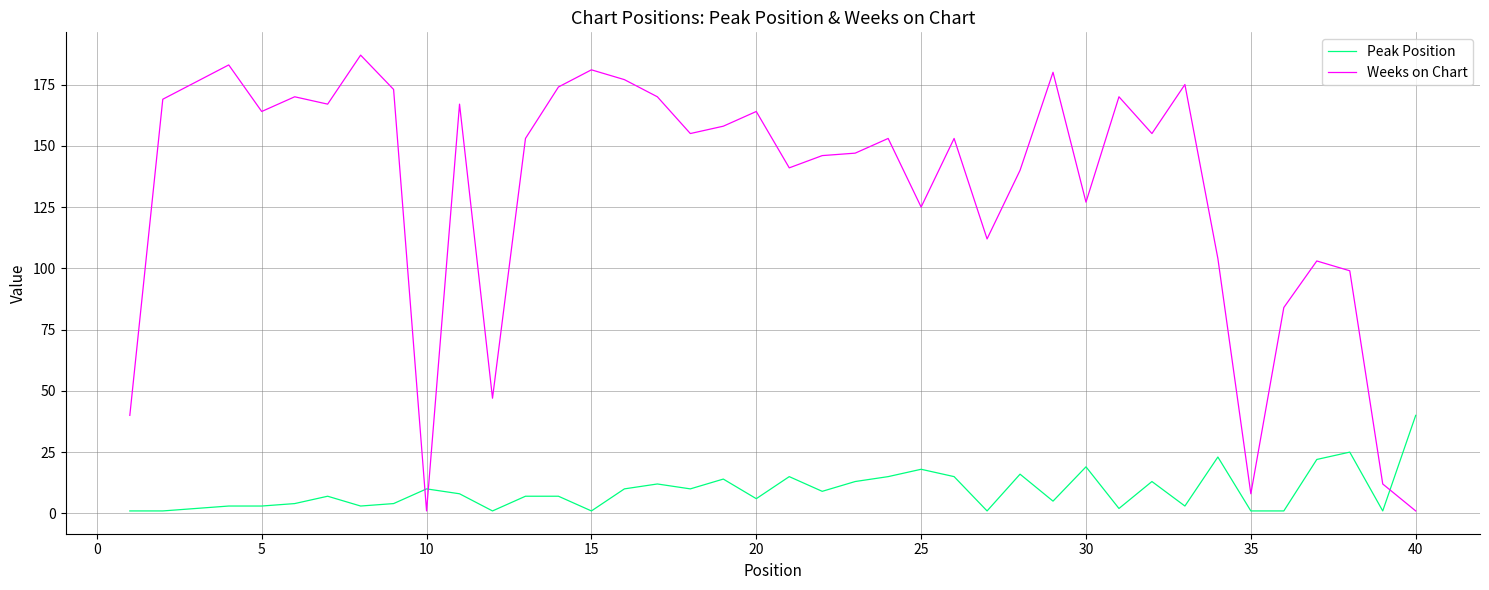

What is the difference between the maximum and minimum values in the Weeks on Chart series?

186